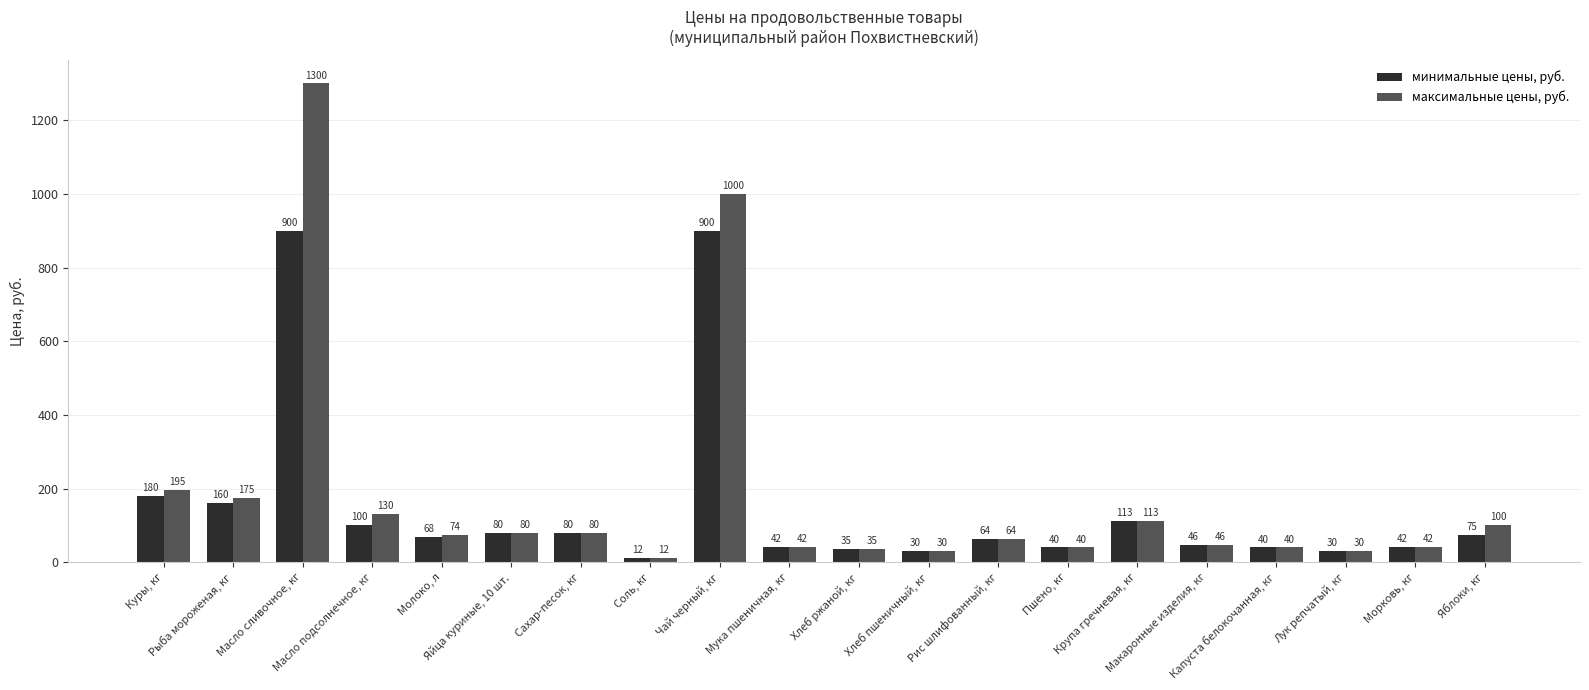

Which series has the widest spread of values?

максимальные цены, руб.